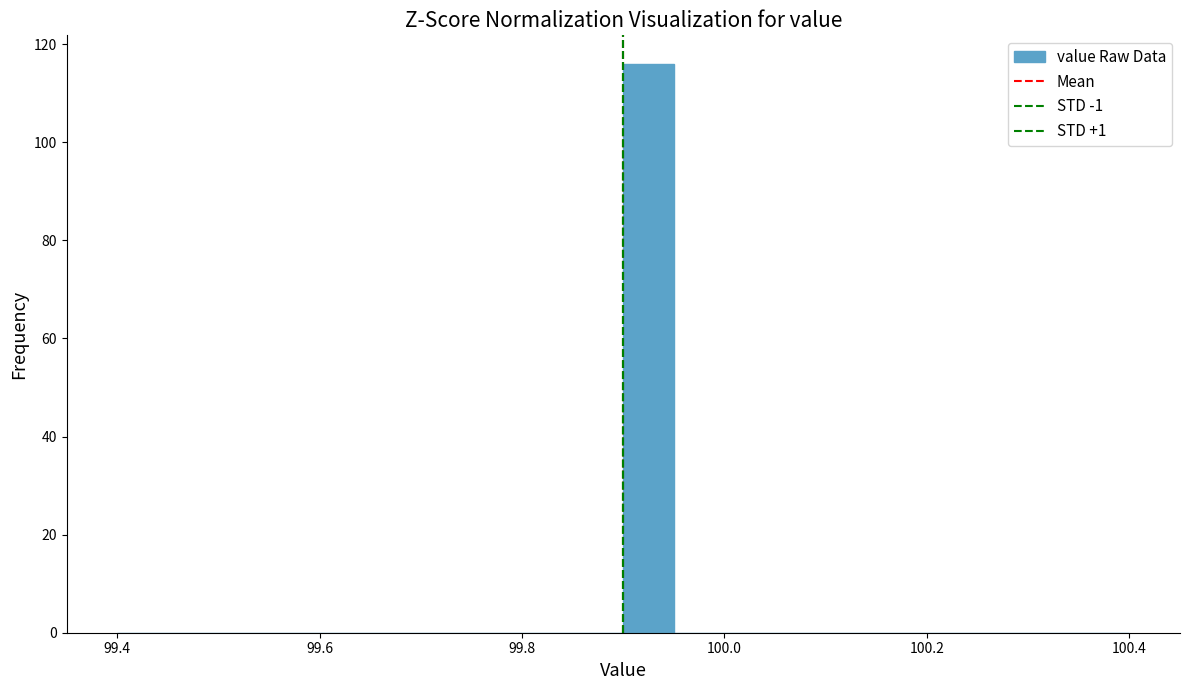

Read against the x-axis, roughly where is the centre of the tallest bar?

99.92